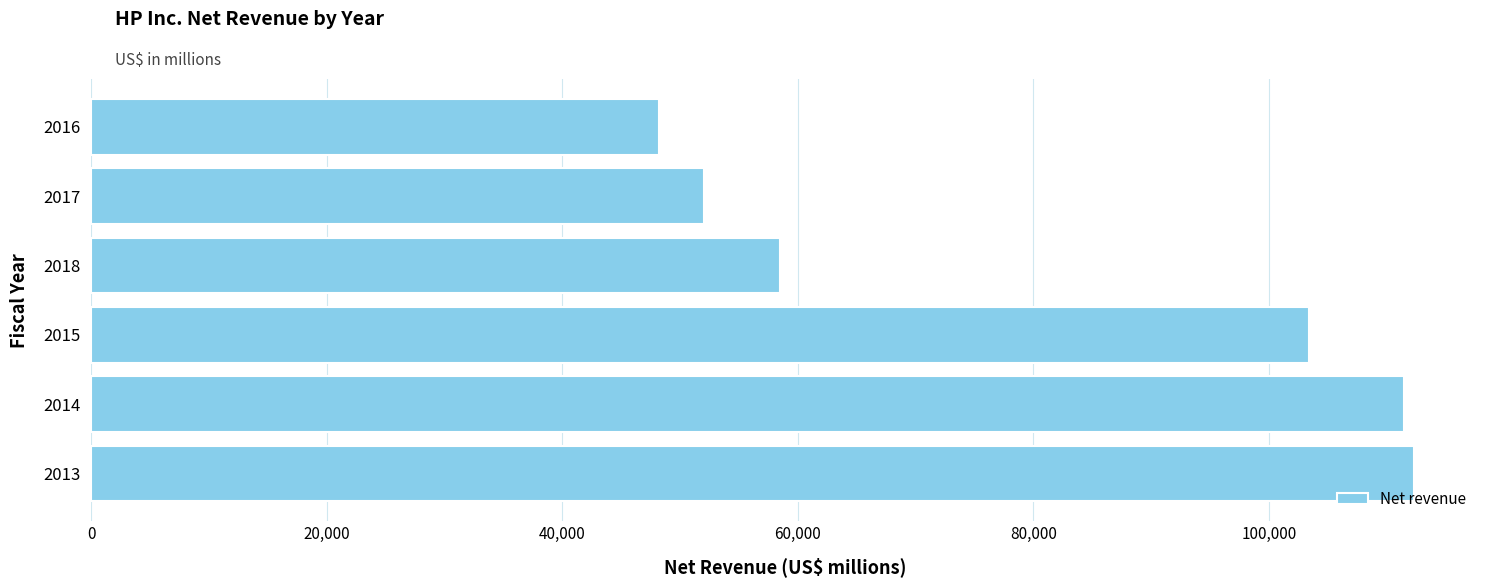

The value at 2013 is 112298. True or false?

True